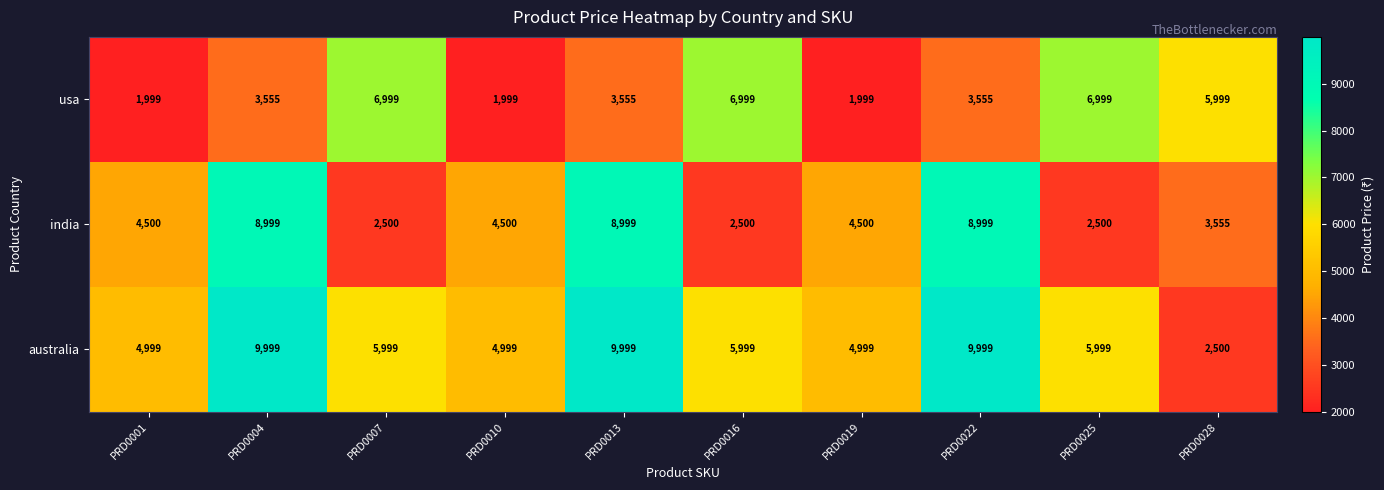

Which series has the largest range (max minus min)?

australia